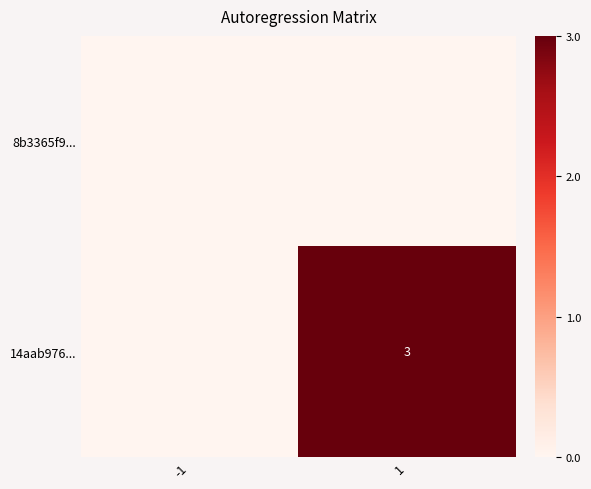

Between 1 and -1, which is larger?

1